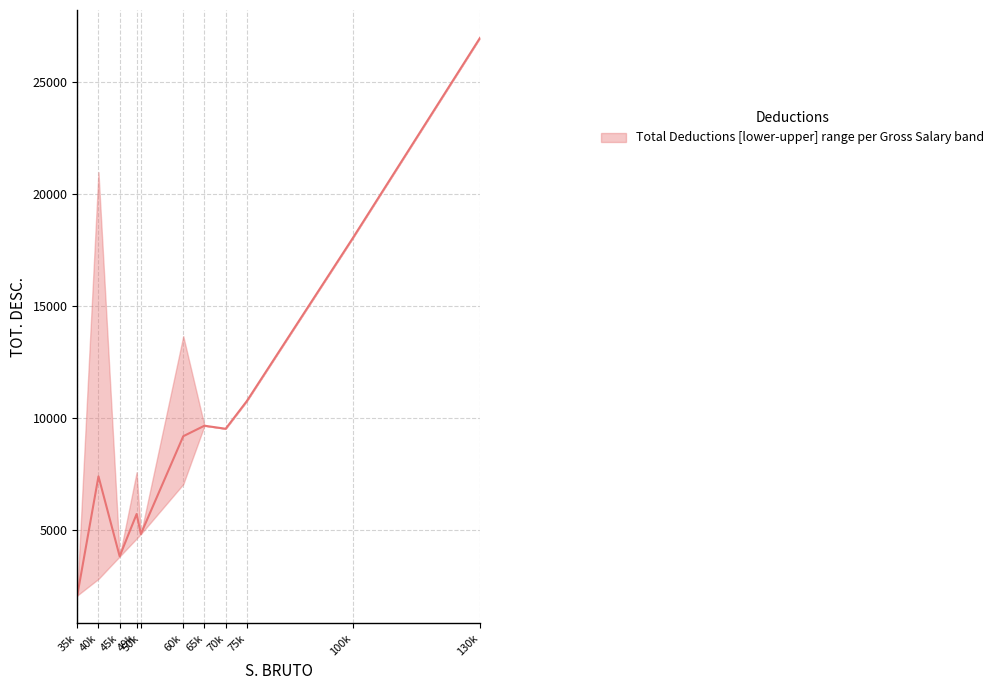

At which category does the chart reach its peak across all series?

130k